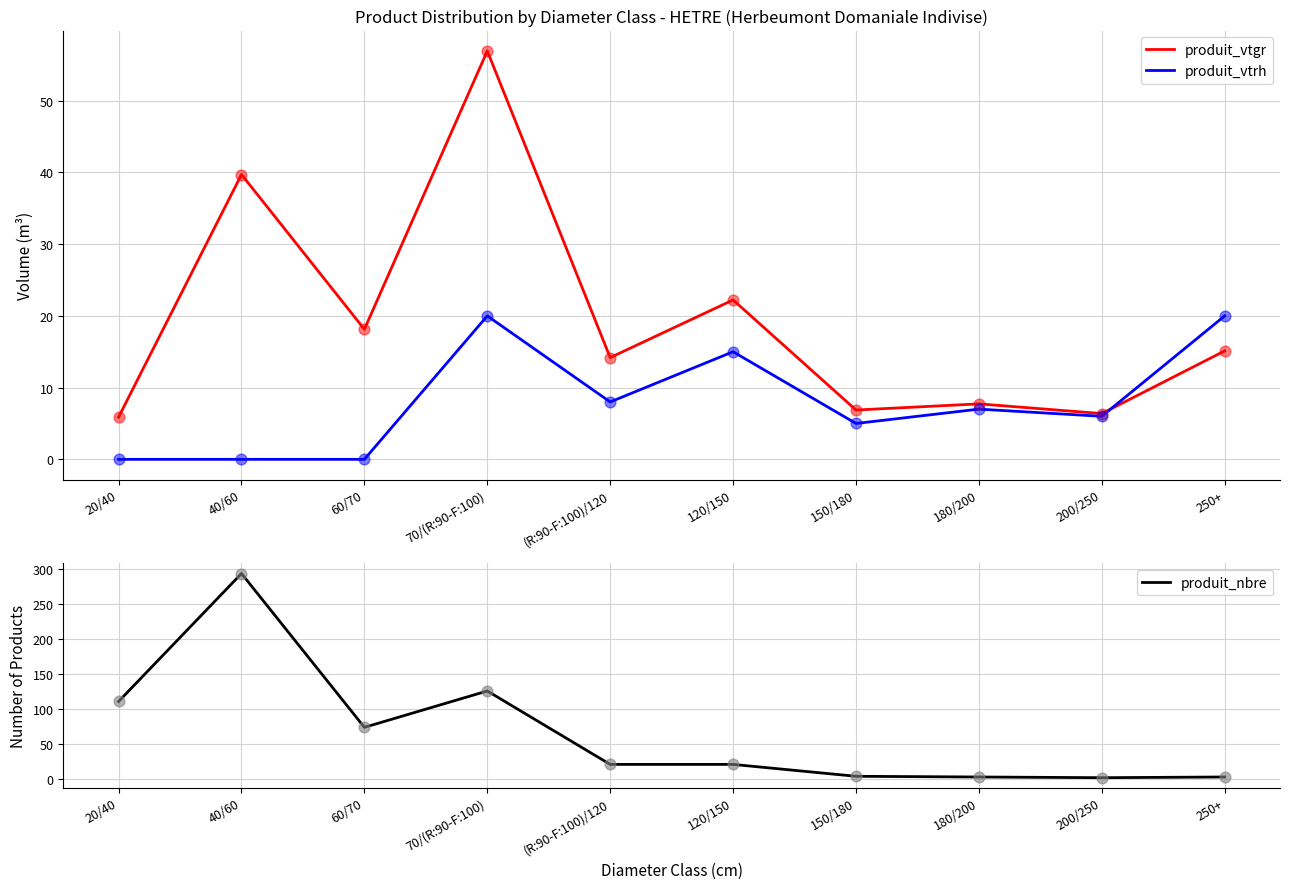

At how many categories does at least one series exceed 143?

1